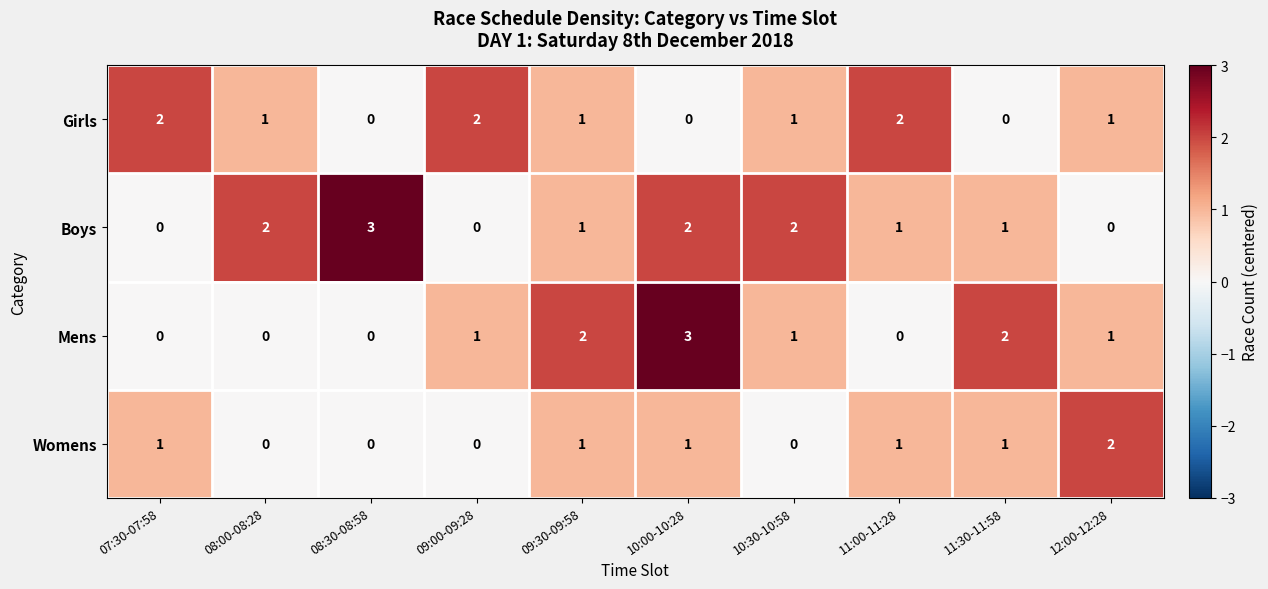

What is the sum of all Womens values?

7